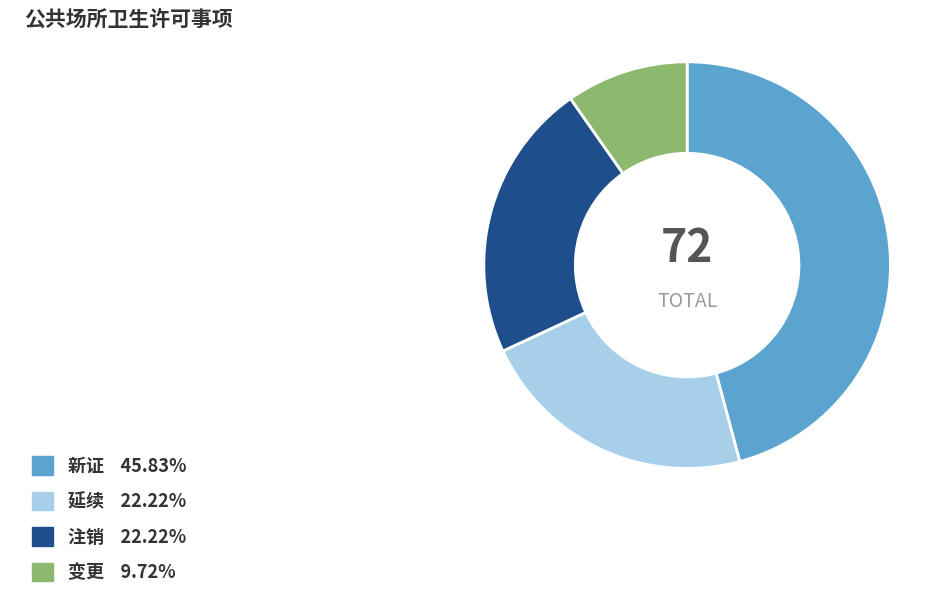

Is there any slice that represents more than half of the pie?

No